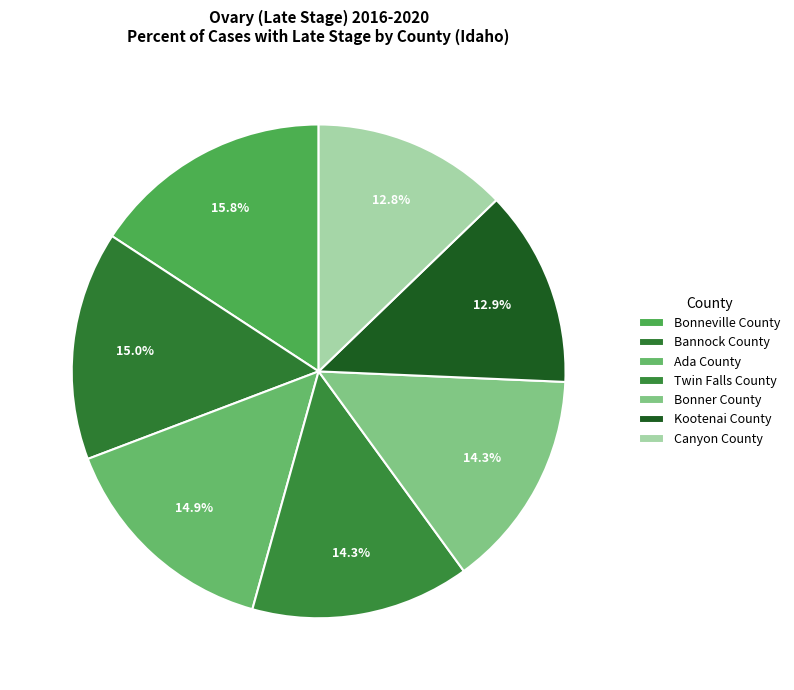

To the nearest percent, what is the average slice percentage?

14%